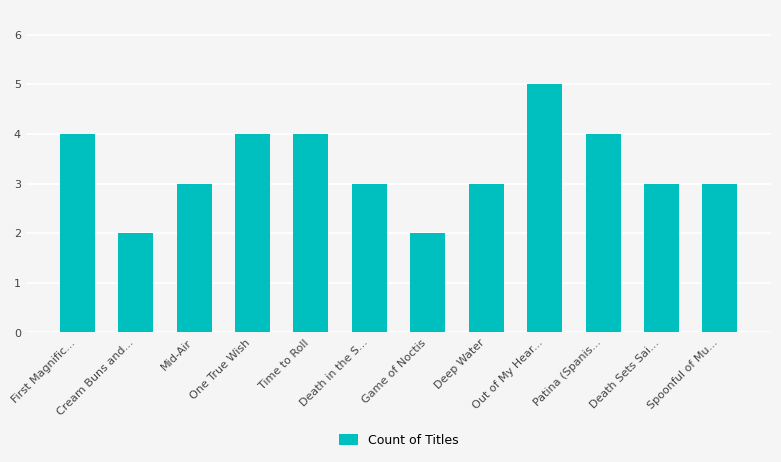

What is the maximum value shown in the chart?

5